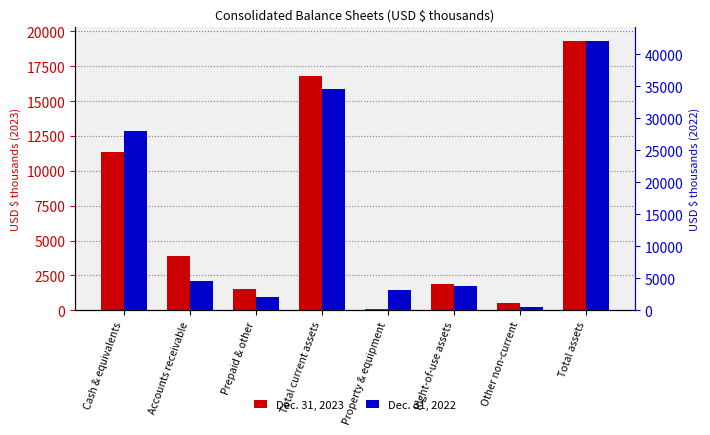

Reading right to left, transcribe all the data shown in this chart.

Dec. 31, 2023: 19315	508	1912	120	16775	1548	3864	11363
Dec. 31, 2022: 42084	533	3844	3213	34494	2016	4521	27957